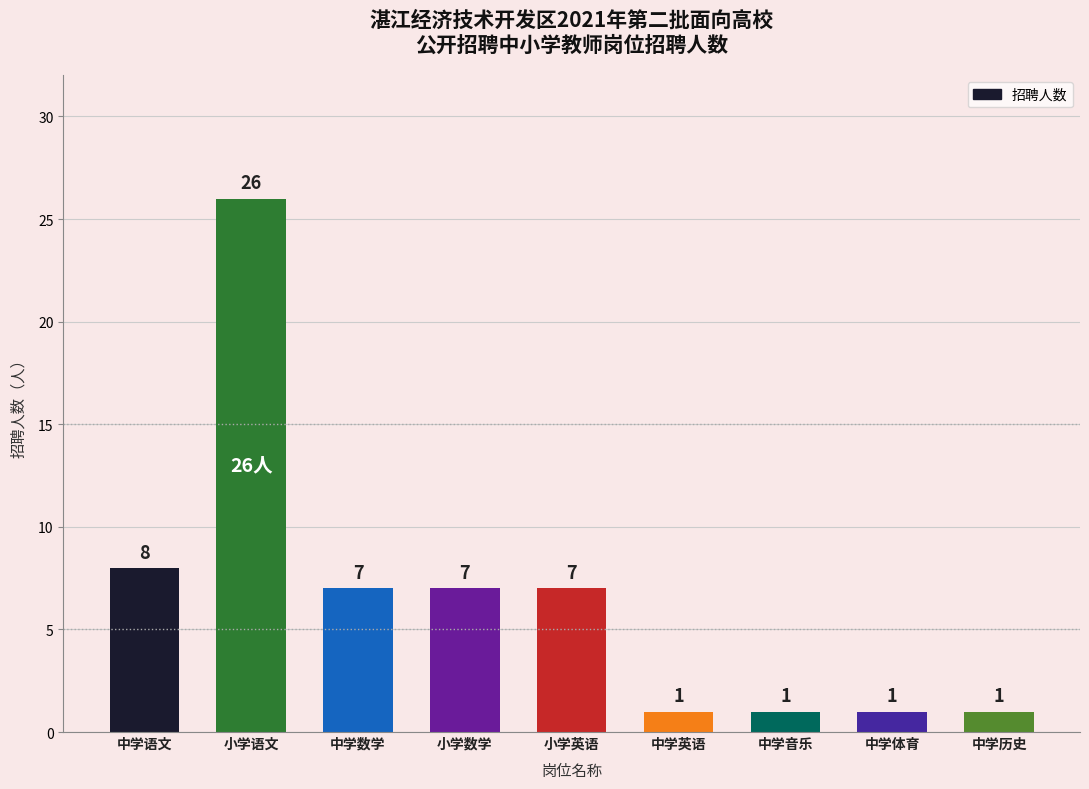

What is the difference between the second highest and minimum values?

7